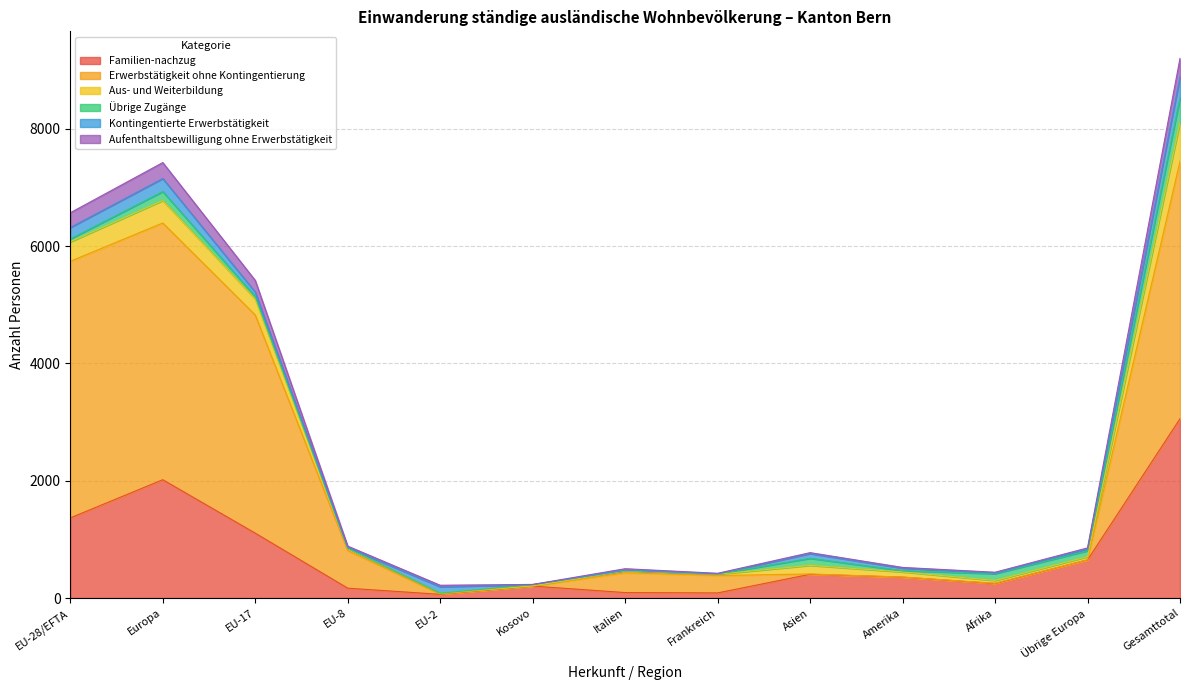

At which category does the chart reach its peak across all series?

Gesamttotal